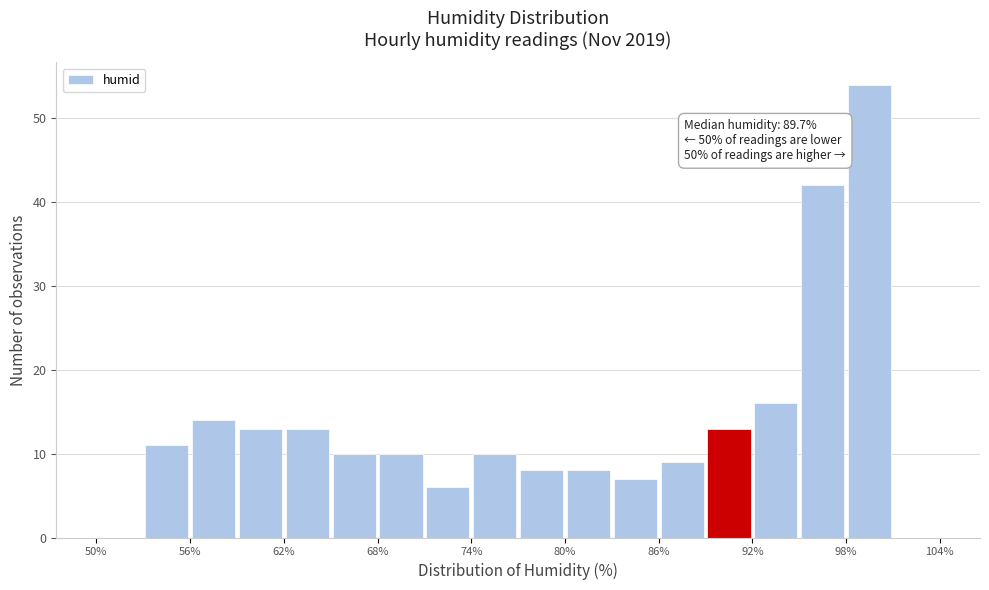

Around what value on the x-axis is the tallest bar? Give the approximate position of its centre, as read against the axis.

100